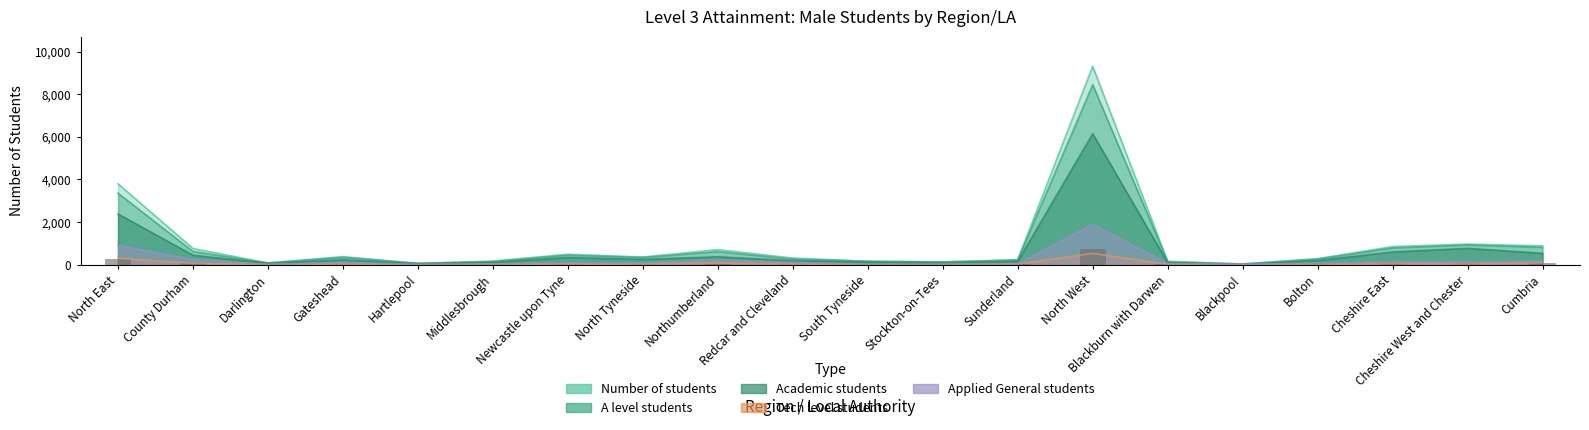

At which category is the sum across all series the highest?

North West